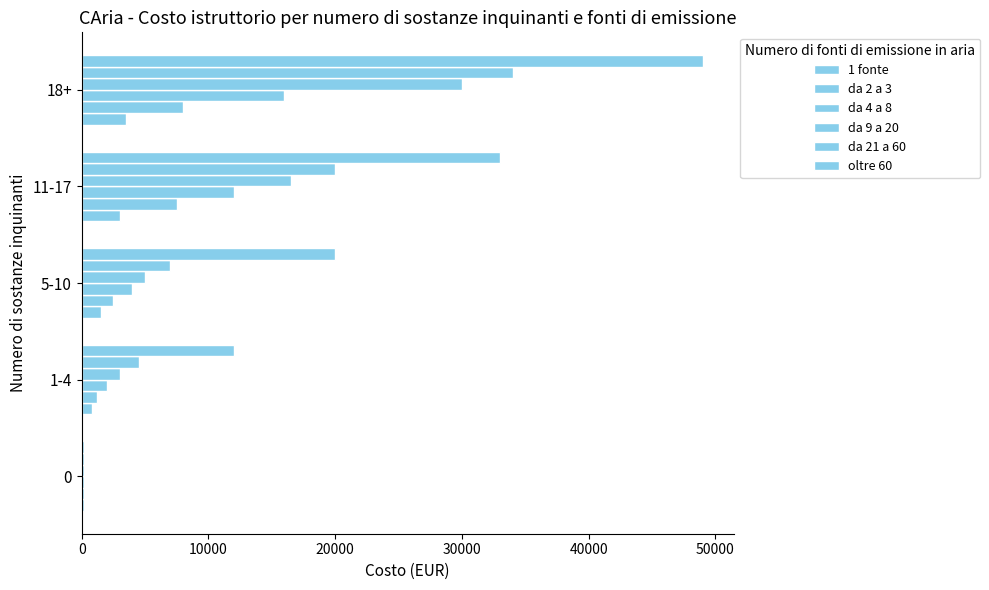

True or false: da 2 a 3 has a value of 200 at 0.

True